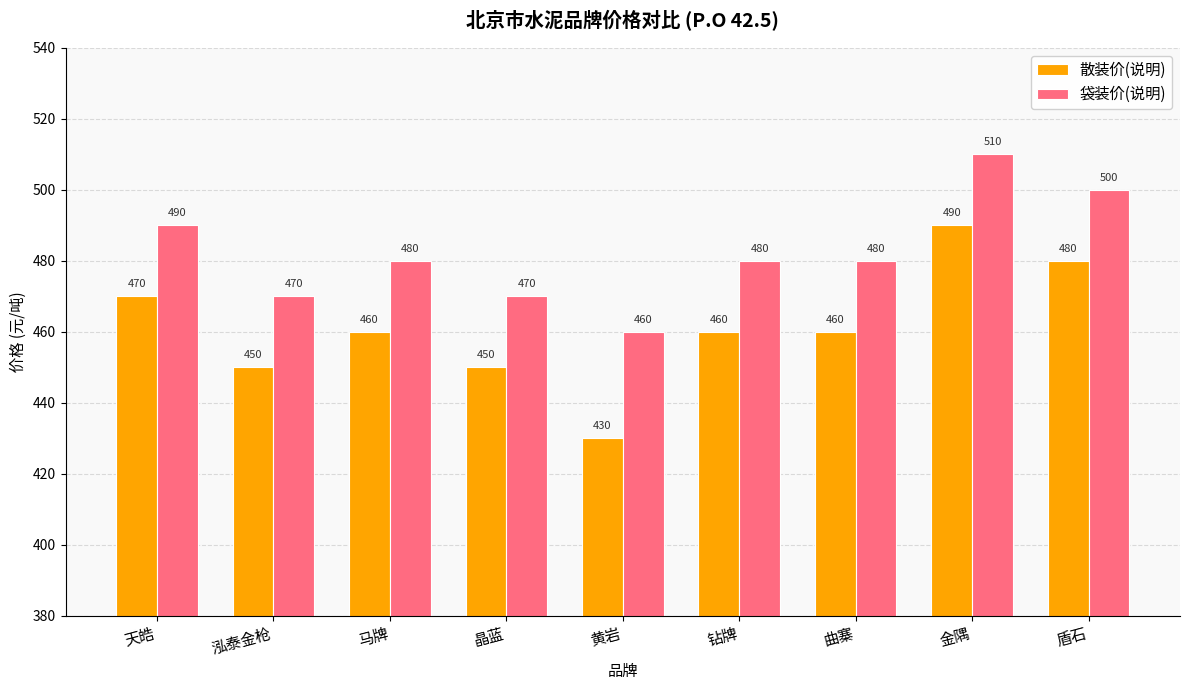

At which category is the sum across all series the highest?

金隅